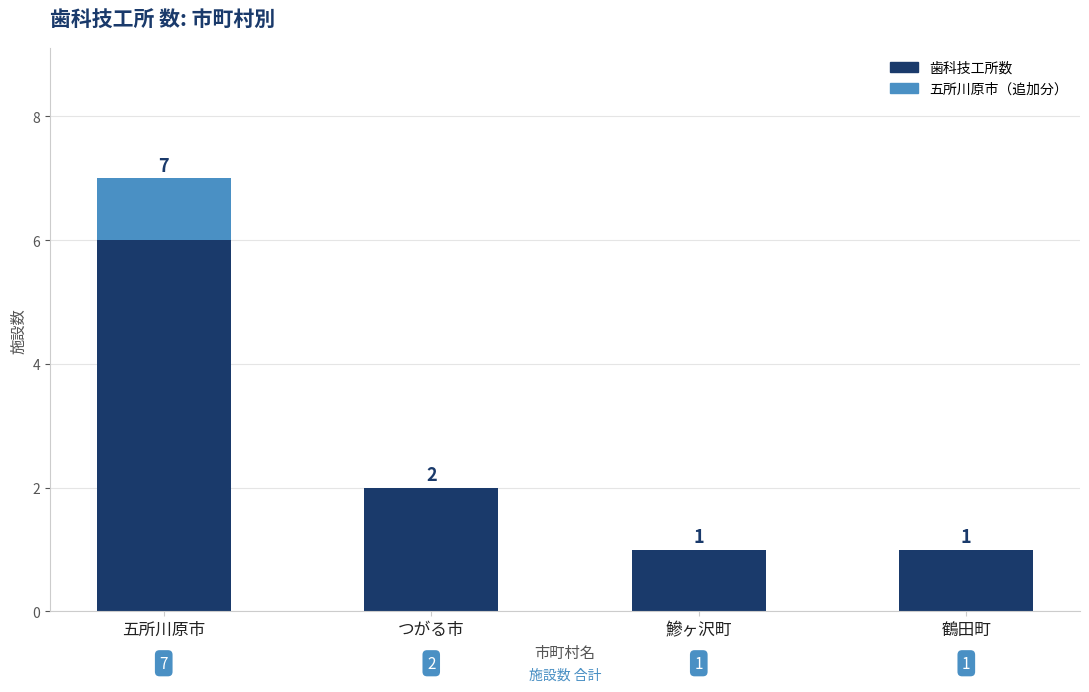

At which category is the sum across all series the highest?

五所川原市